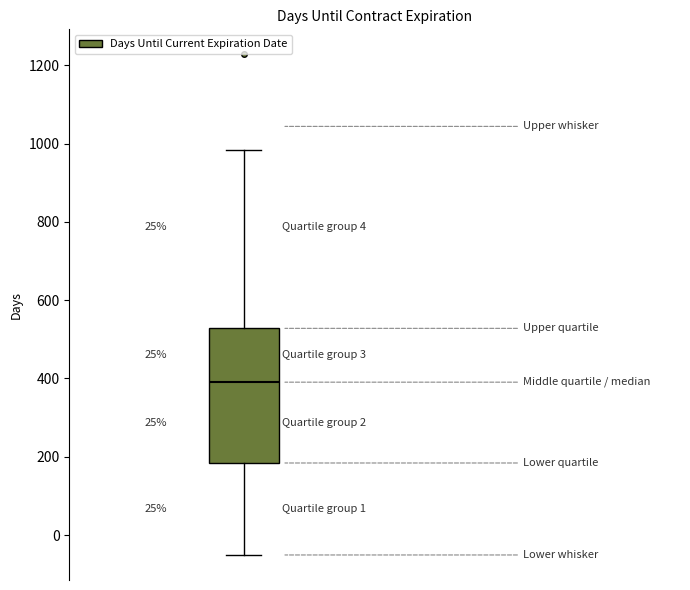

Where is the upper edge of the box on the y-axis? The values are not printed on the chart, so give them approximately, as read against the axis.

520